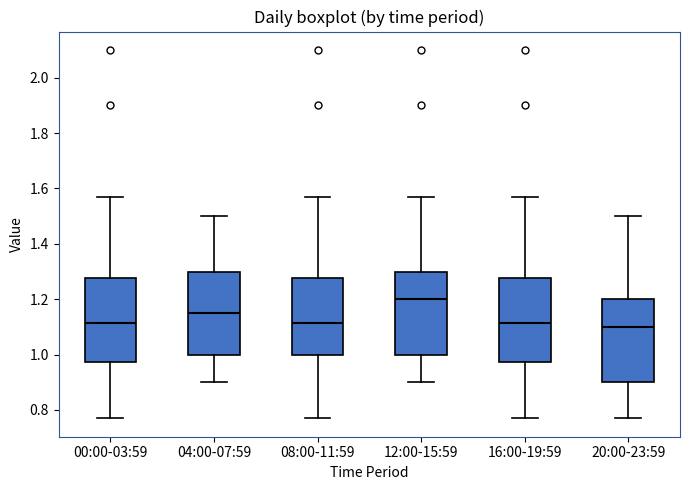

Reading left to right, transcribe this box plot: for each box, give where its median line is, the range the box spans, and where its two whiskers end, as read against the y-axis. The values are not printed on the chart, so give them approximately, as read against the axis.

00:00-03:59: median 1.12, box 0.98 to 1.28, whiskers 0.78 to 1.58
04:00-07:59: median 1.16, box 1.00 to 1.30, whiskers 0.90 to 1.50
08:00-11:59: median 1.12, box 1.00 to 1.28, whiskers 0.78 to 1.58
12:00-15:59: median 1.20, box 1.00 to 1.30, whiskers 0.90 to 1.58
16:00-19:59: median 1.12, box 0.98 to 1.28, whiskers 0.78 to 1.58
20:00-23:59: median 1.10, box 0.90 to 1.20, whiskers 0.78 to 1.50